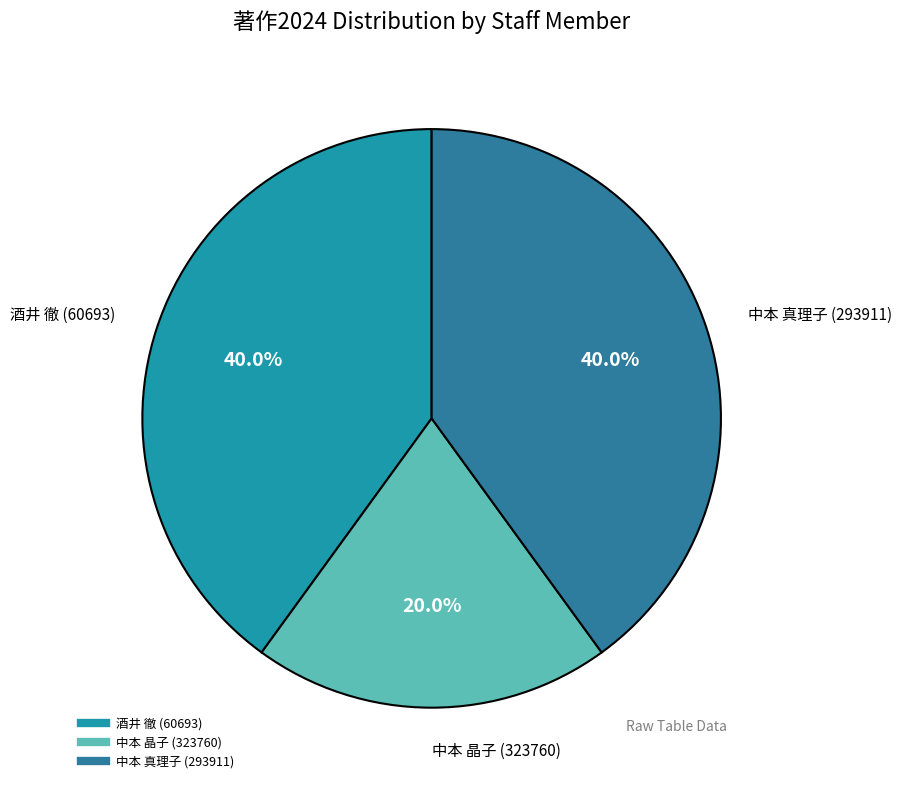

What is the smallest slice in the pie chart?

中本 晶子 (323760)